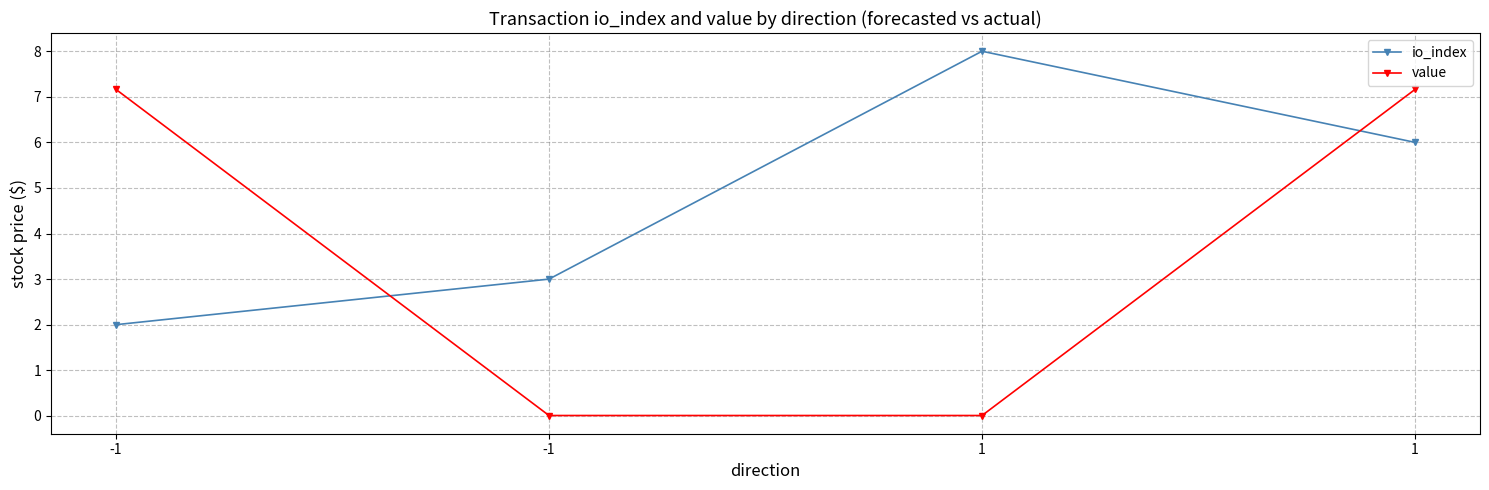

Which series has the largest total across all categories?

io_index